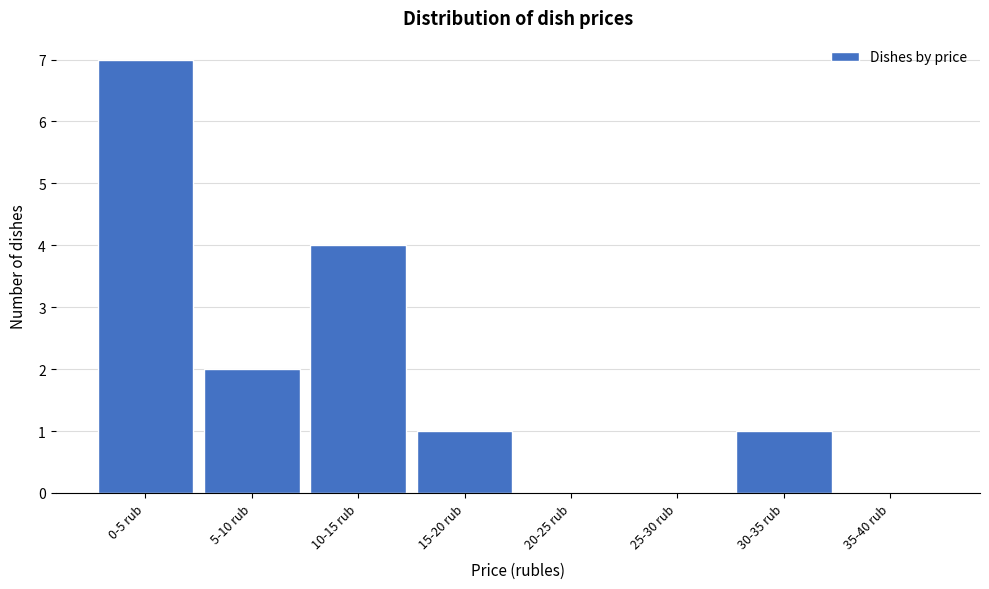

Reading left to right, list all the values displayed in this chart.

0-5 rub=7	5-10 rub=2	10-15 rub=4	15-20 rub=1	20-25 rub=0	25-30 rub=0	30-35 rub=1	35-40 rub=0